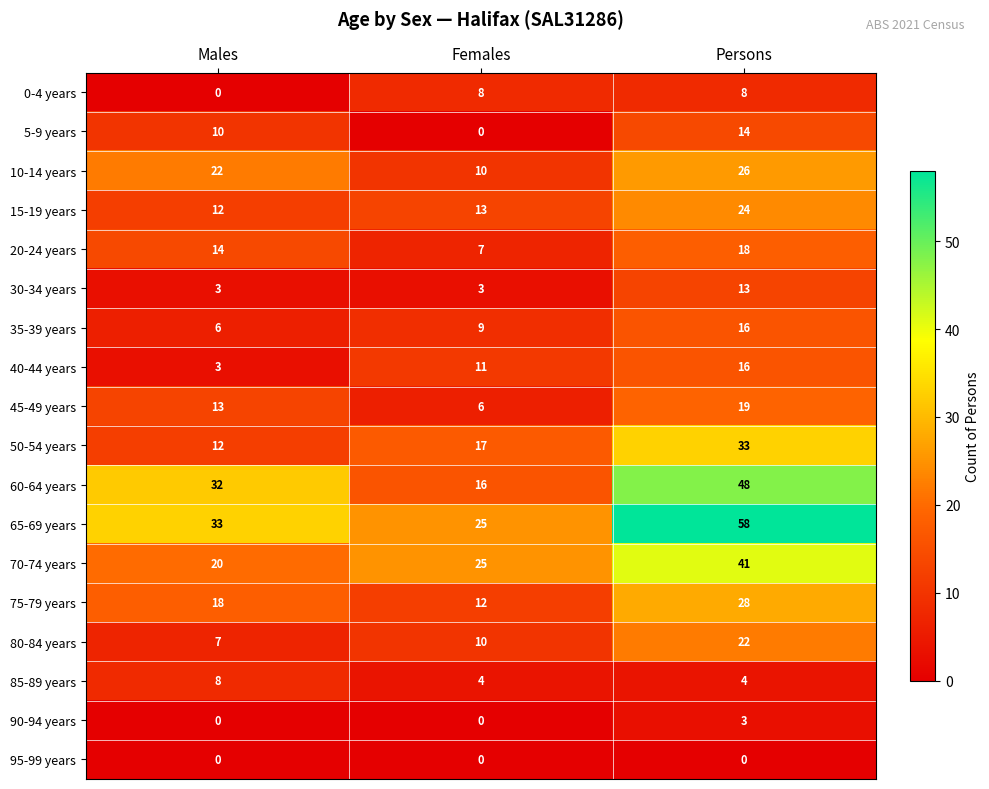

List the labels in order of 40-44 years value, largest first.

Persons, Females, Males